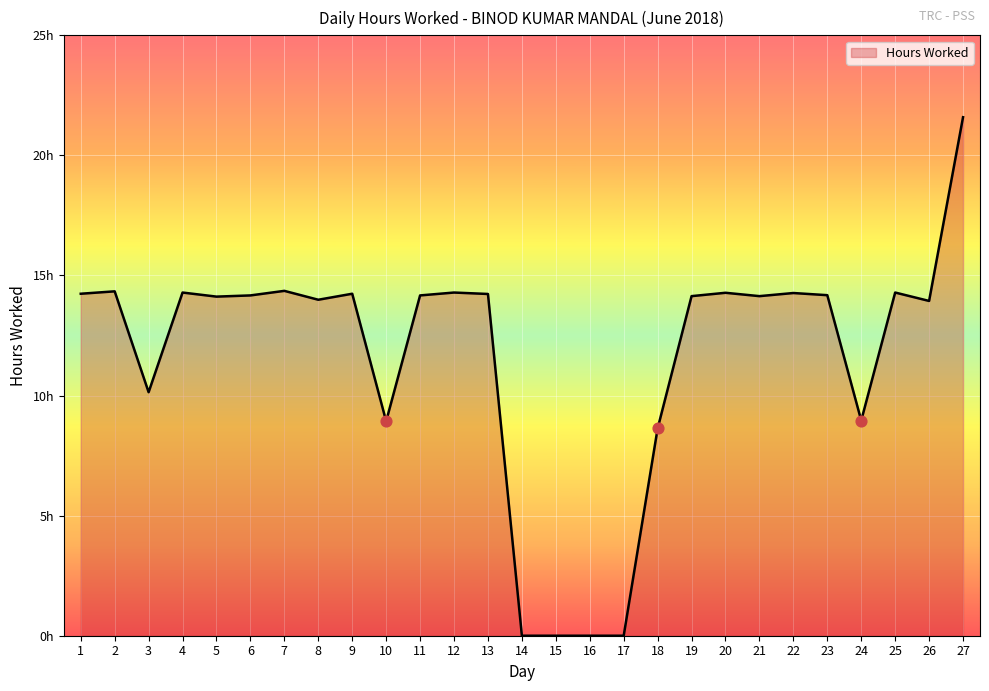

Which has a higher value, 1 or 14?

1